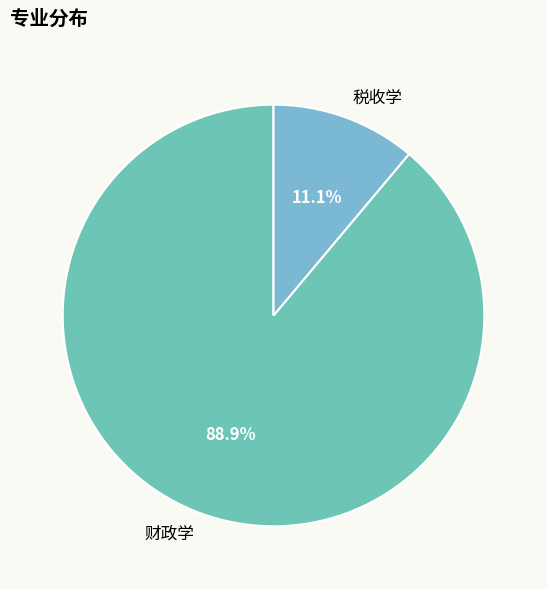

True or false: 财政学 accounts for 89% of the total.

True